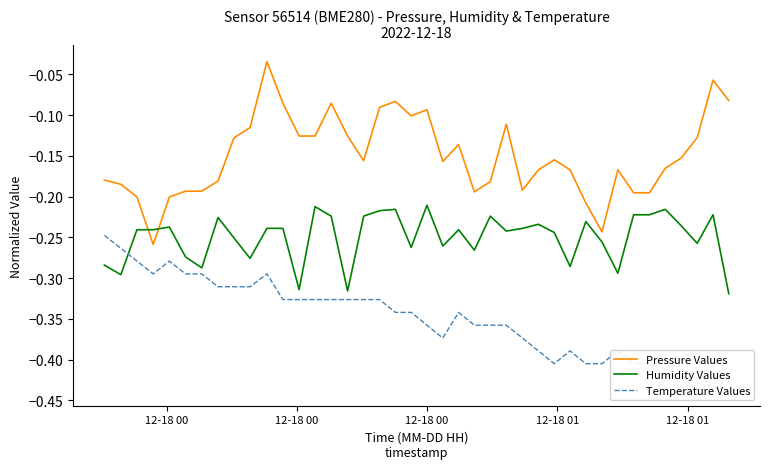

Reading right to left, extract all data points from this chart.

Pressure Values: -0.1	-0.1	-0.1	-0.2	-0.2	-0.2	-0.2	-0.2	-0.2	-0.2	-0.2	-0.2	-0.2	-0.2	-0.1	-0.2	-0.2	-0.1	-0.2	-0.1	-0.1	-0.1	-0.1	-0.2	-0.1	-0.1	-0.1	-0.1	-0.1	-0.0	-0.1	-0.1	-0.2	-0.2	-0.2	-0.2	-0.3	-0.2	-0.2	-0.2
Humidity Values: -0.3	-0.2	-0.3	-0.2	-0.2	-0.2	-0.2	-0.3	-0.3	-0.2	-0.3	-0.2	-0.2	-0.2	-0.2	-0.2	-0.3	-0.2	-0.3	-0.2	-0.3	-0.2	-0.2	-0.2	-0.3	-0.2	-0.2	-0.3	-0.2	-0.2	-0.3	-0.3	-0.2	-0.3	-0.3	-0.2	-0.2	-0.2	-0.3	-0.3
Temperature Values: -0.4	-0.4	-0.4	-0.4	-0.4	-0.4	-0.4	-0.4	-0.4	-0.4	-0.4	-0.4	-0.4	-0.4	-0.4	-0.4	-0.4	-0.3	-0.4	-0.4	-0.3	-0.3	-0.3	-0.3	-0.3	-0.3	-0.3	-0.3	-0.3	-0.3	-0.3	-0.3	-0.3	-0.3	-0.3	-0.3	-0.3	-0.3	-0.3	-0.2